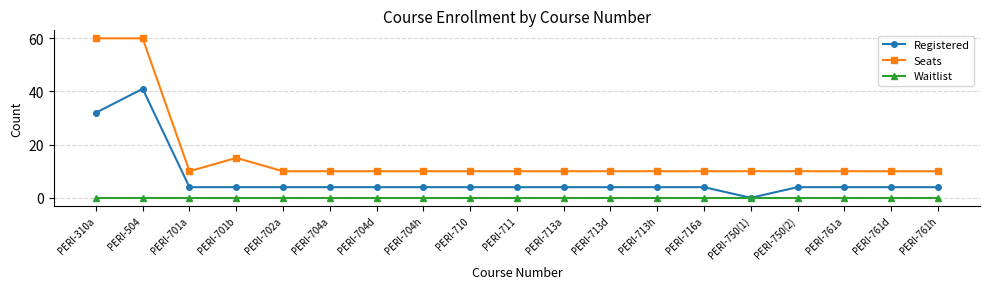

True or false: Registered and Seats cross at least once.

False